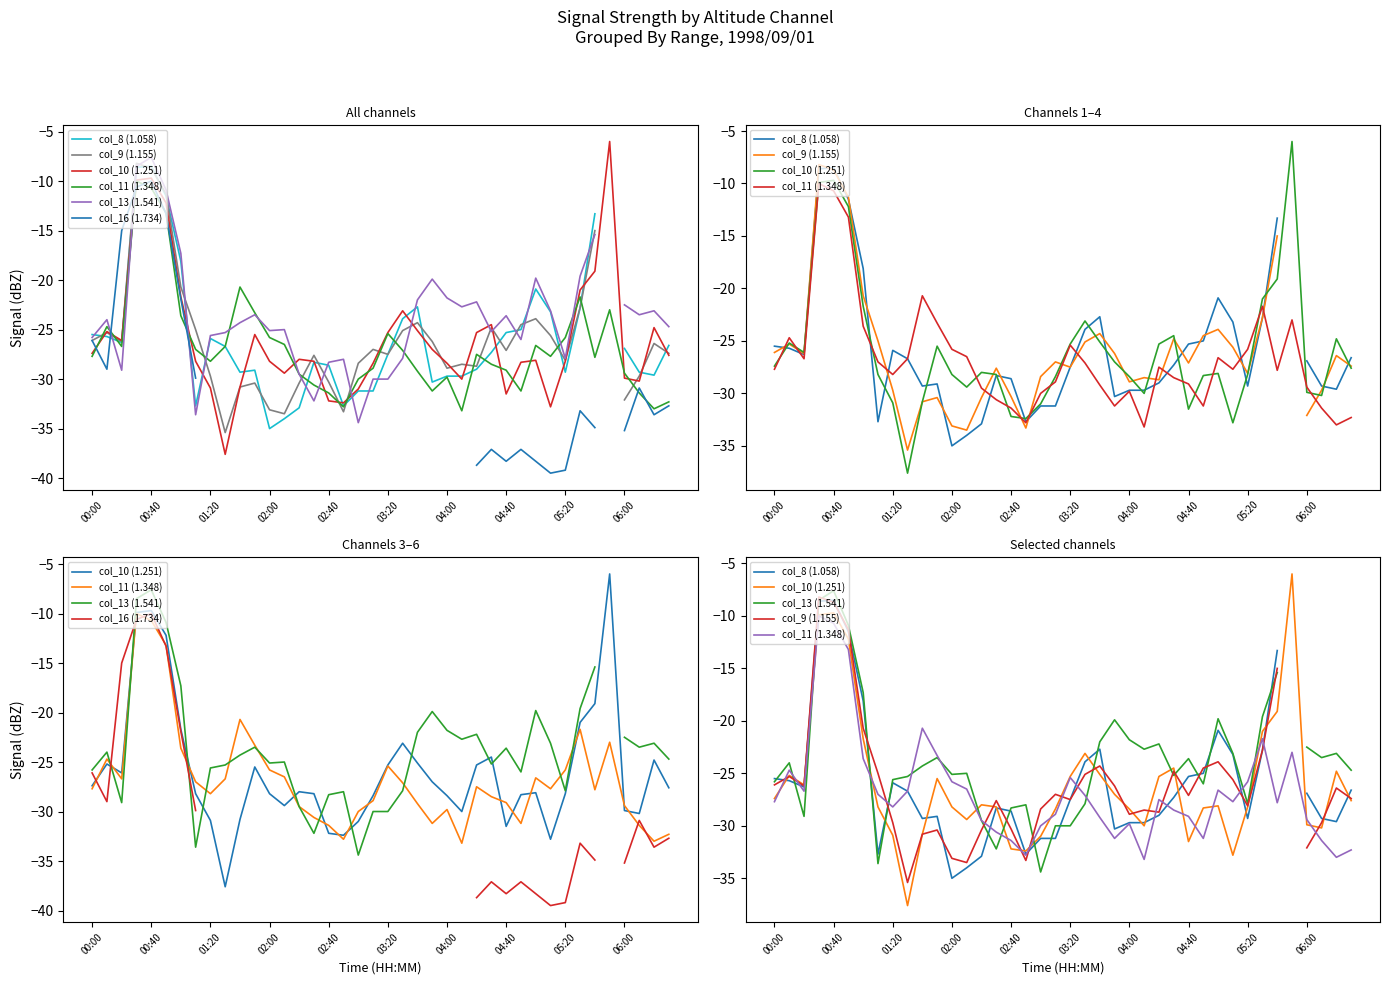

Does the chart have visible grid lines?

No